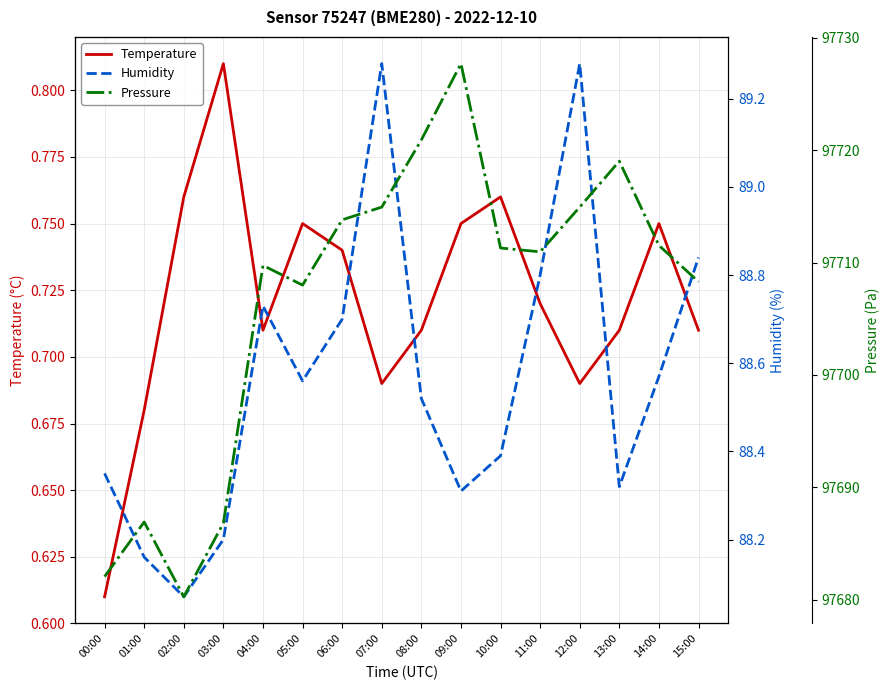

At which category does Pressure reach its first local peak?

01:00